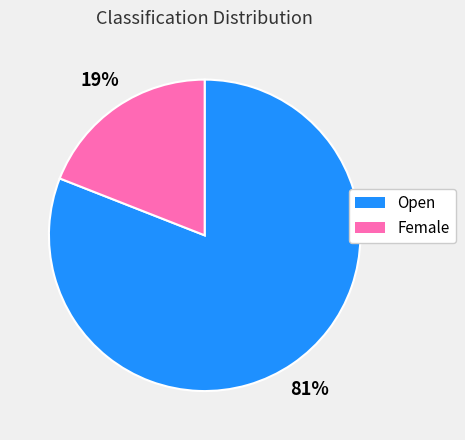

Count the number of slices in the pie.

2